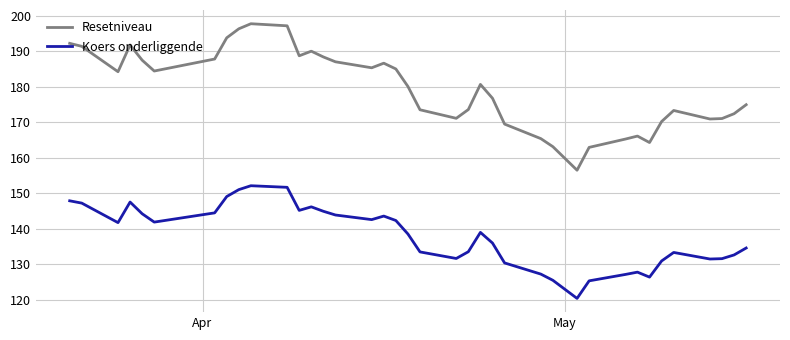

What are all the series names shown in the legend?

Resetniveau, Koers onderliggende